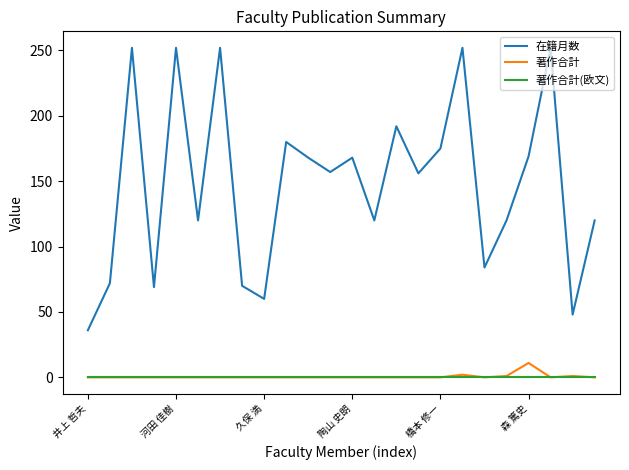

What is the lowest value of the 在籍月数 series?

36